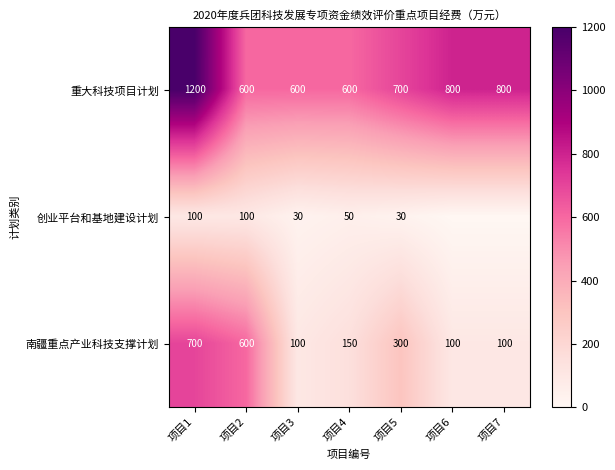

Is the value of 创业平台和基地建设计划 at 项目3 greater than the value of 重大科技项目计划 at 项目5?

No